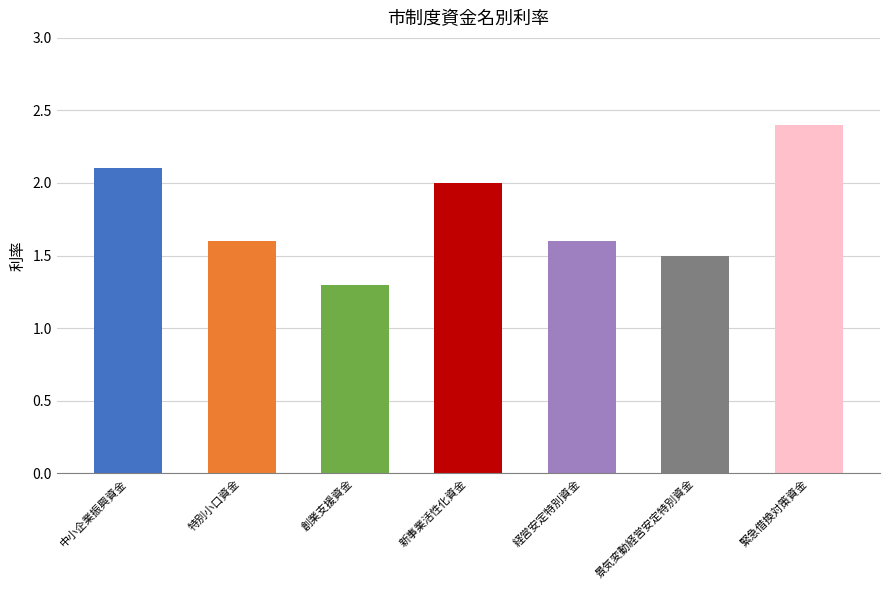

What is the label of the 5th bar from the right?

創業支援資金